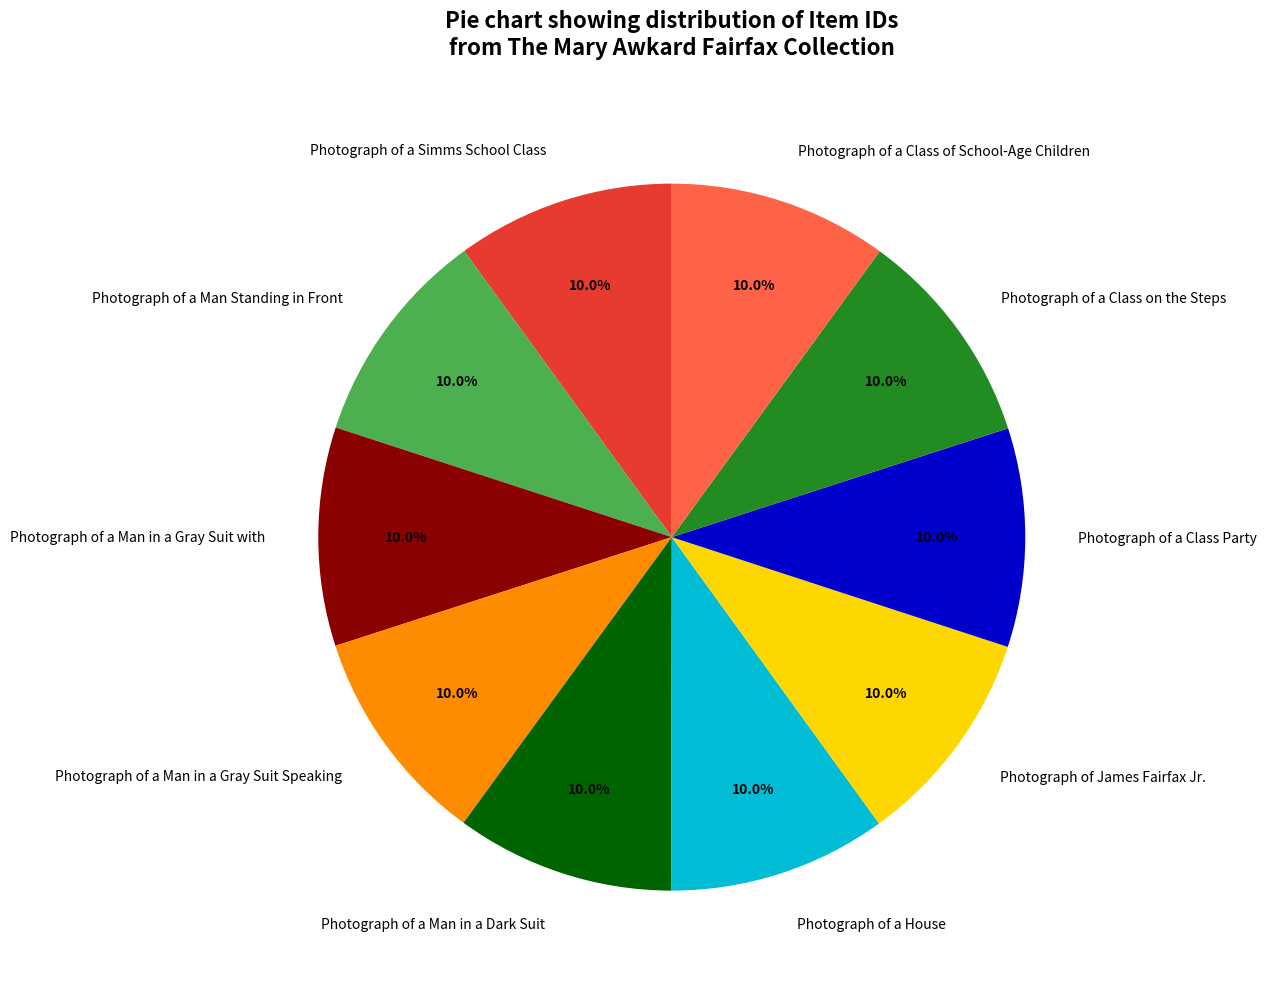

What percentage is NOT represented by Photograph of a Class of School-Age Children?

90.0%